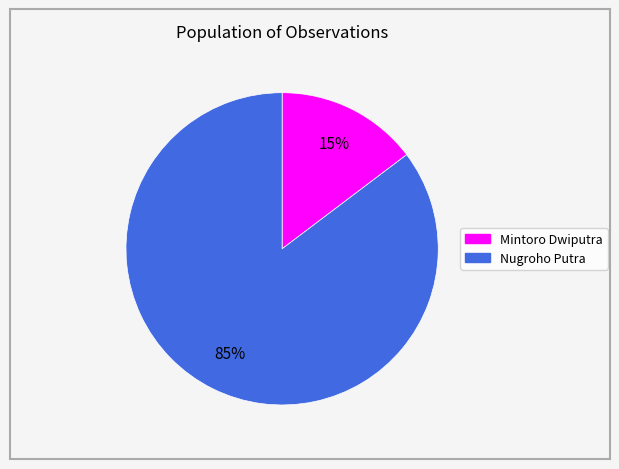

How many segments does this pie chart have?

2